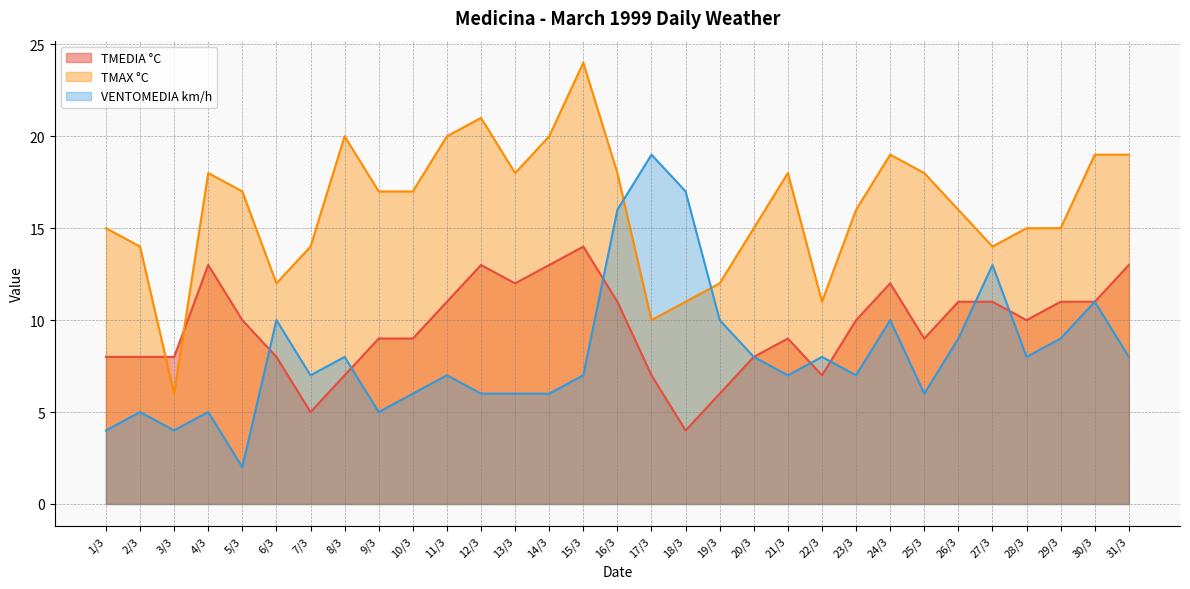

Reading left to right, list all the values displayed in this chart.

TMEDIA °C: 1/3=8	2/3=8	3/3=8	4/3=13	5/3=10	6/3=8	7/3=5	8/3=7	9/3=9	10/3=9	11/3=11	12/3=13	13/3=12	14/3=13	15/3=14	16/3=11	17/3=7	18/3=4	19/3=6	20/3=8	21/3=9	22/3=7	23/3=10	24/3=12	25/3=9	26/3=11	27/3=11	28/3=10	29/3=11	30/3=11	31/3=13
TMAX °C: 1/3=15	2/3=14	3/3=6	4/3=18	5/3=17	6/3=12	7/3=14	8/3=20	9/3=17	10/3=17	11/3=20	12/3=21	13/3=18	14/3=20	15/3=24	16/3=18	17/3=10	18/3=11	19/3=12	20/3=15	21/3=18	22/3=11	23/3=16	24/3=19	25/3=18	26/3=16	27/3=14	28/3=15	29/3=15	30/3=19	31/3=19
VENTOMEDIA km/h: 1/3=4	2/3=5	3/3=4	4/3=5	5/3=2	6/3=10	7/3=7	8/3=8	9/3=5	10/3=6	11/3=7	12/3=6	13/3=6	14/3=6	15/3=7	16/3=16	17/3=19	18/3=17	19/3=10	20/3=8	21/3=7	22/3=8	23/3=7	24/3=10	25/3=6	26/3=9	27/3=13	28/3=8	29/3=9	30/3=11	31/3=8